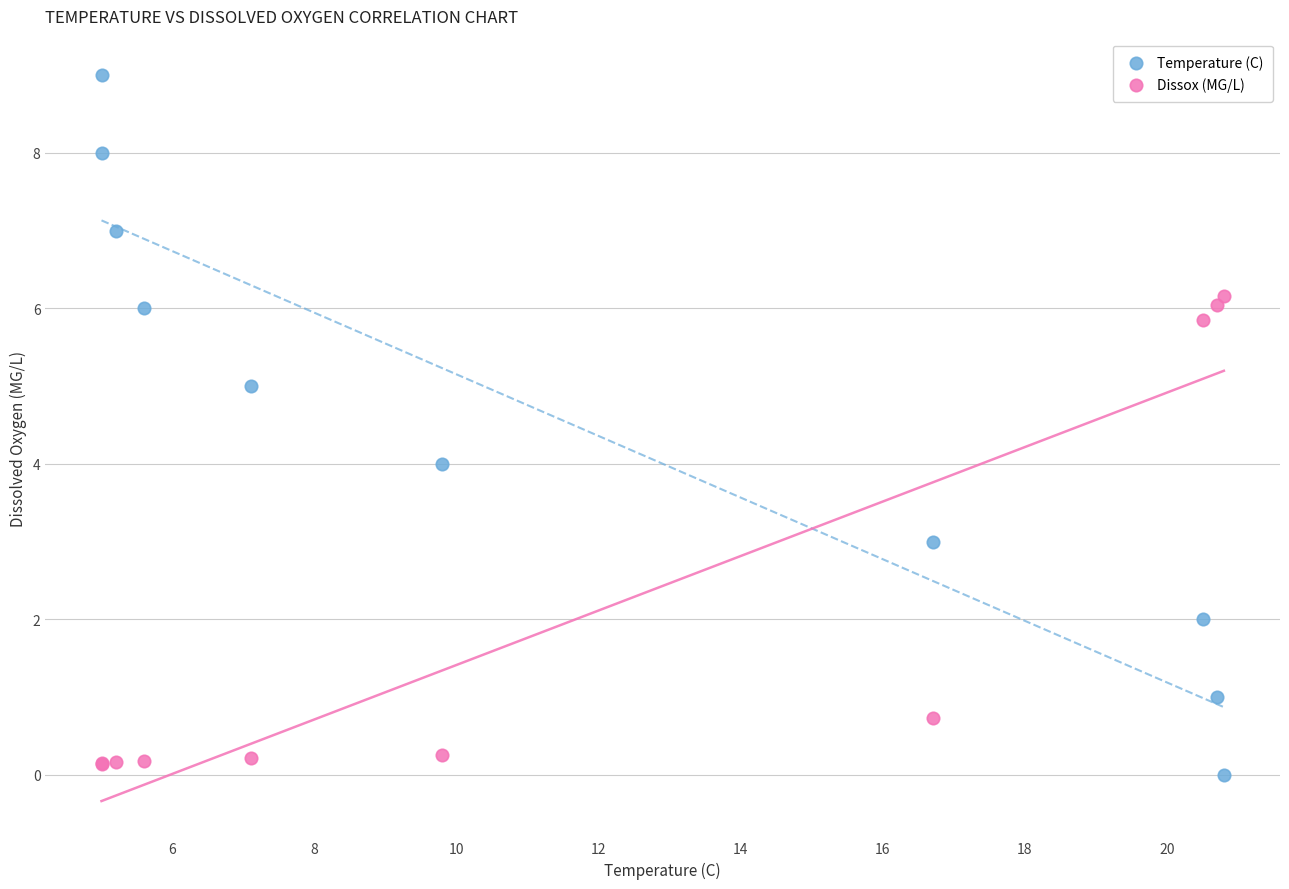

Which series has the largest Y range (max minus min)?

Temperature (C)